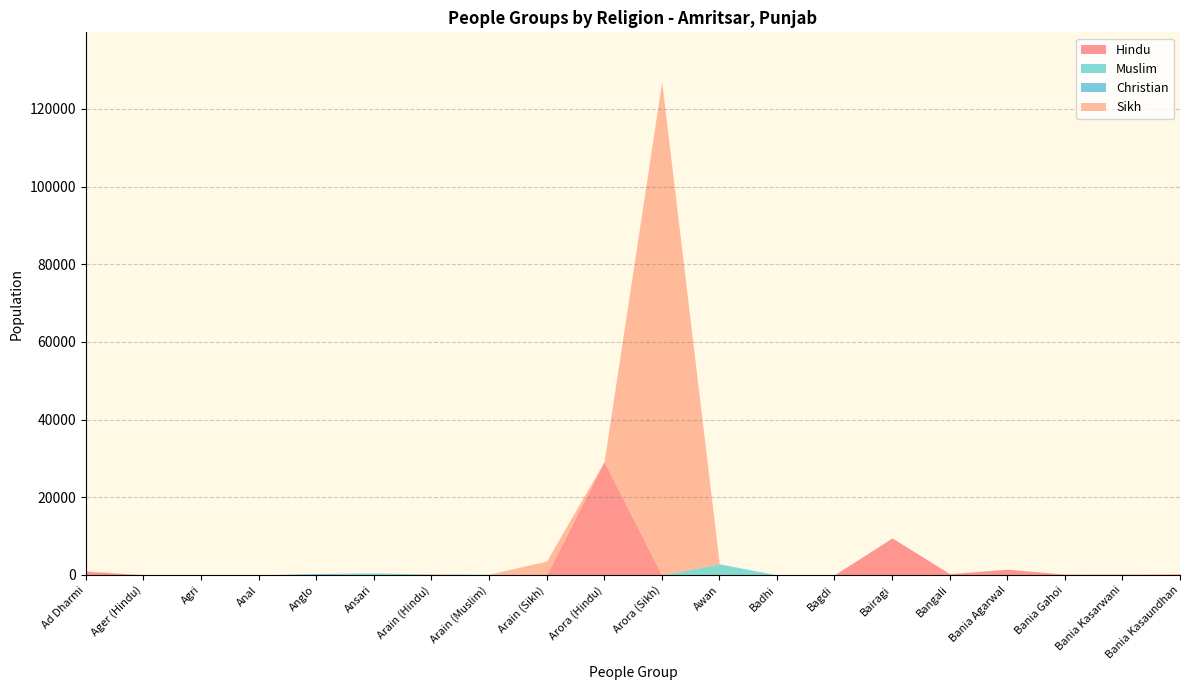

At which category is the sum across all series the highest?

Arora (Sikh)